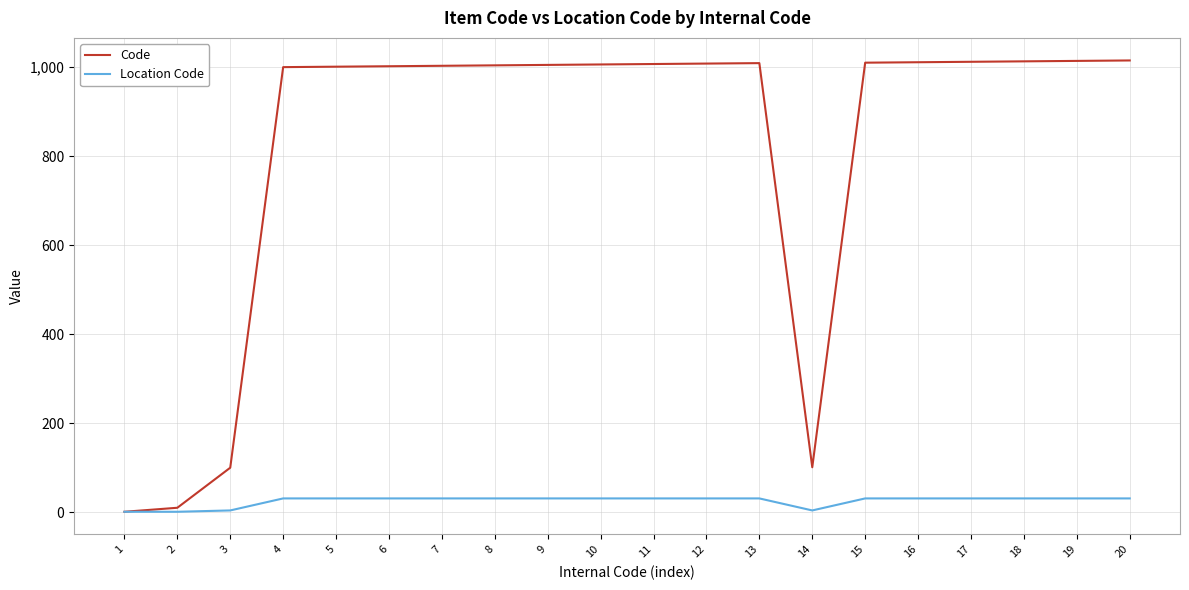

What is the difference between the maximum and minimum values in the Code series?

1014